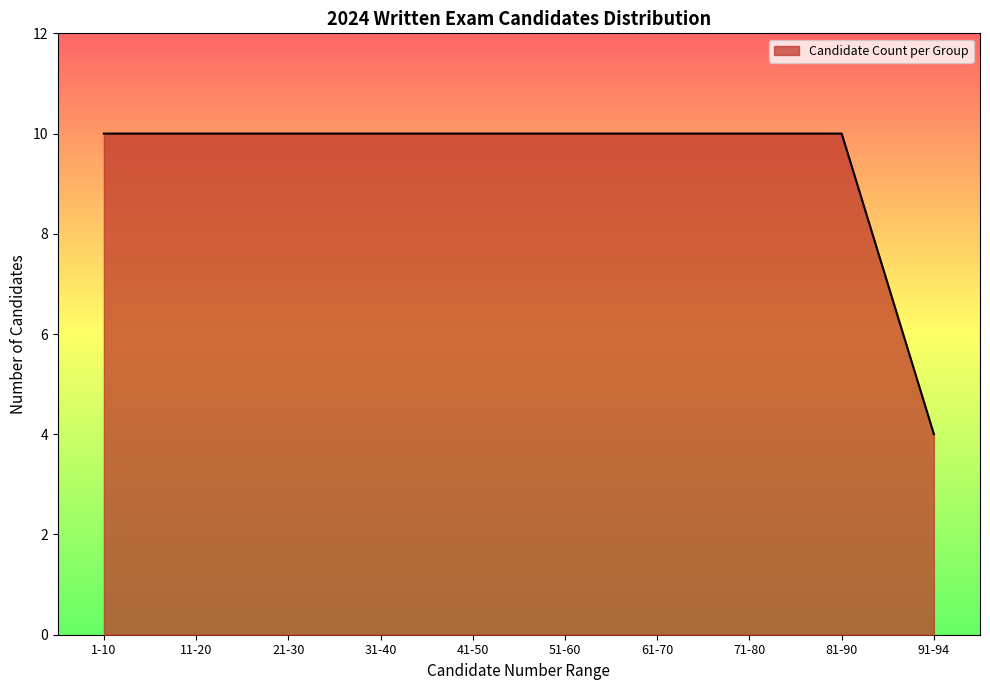

Reading left to right, what are all the values shown in this chart?

10	10	10	10	10	10	10	10	10	4